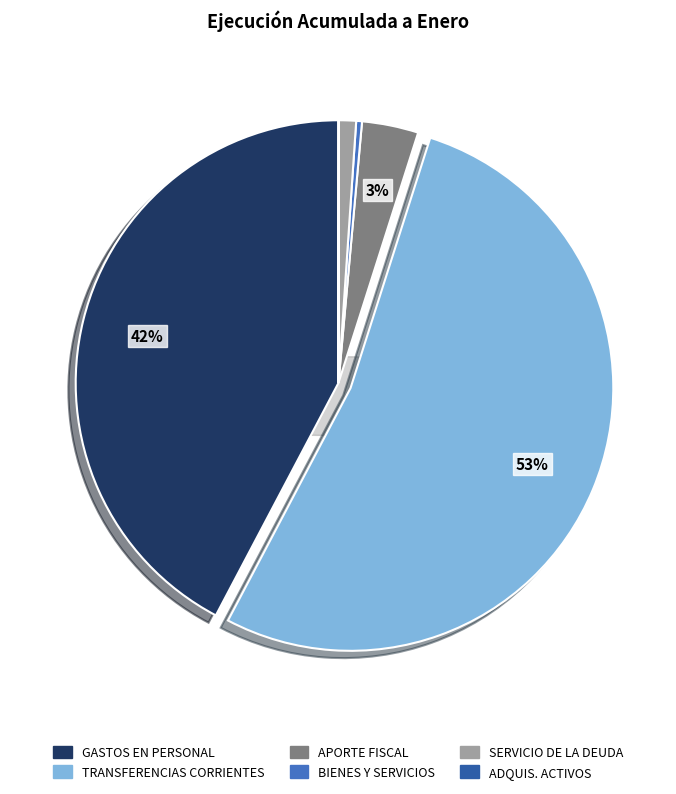

Rank the categories by value from lowest to highest.

ADQUISICIÓN DE ACTIVOS NO FINANCIEROS, BIENES Y SERVICIOS DE CONSUMO, SERVICIO DE LA DEUDA, APORTE FISCAL, GASTOS EN PERSONAL, TRANSFERENCIAS CORRIENTES